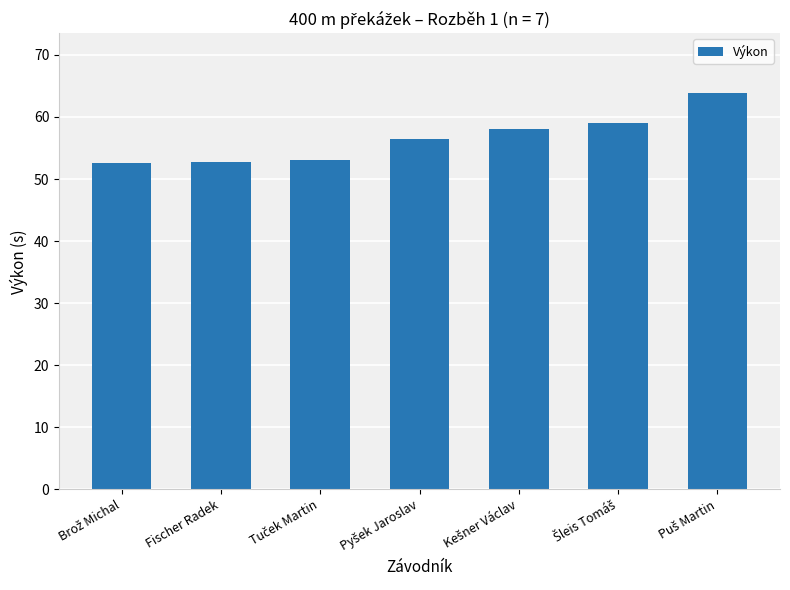

What is the difference between the maximum and second lowest values?

11.1